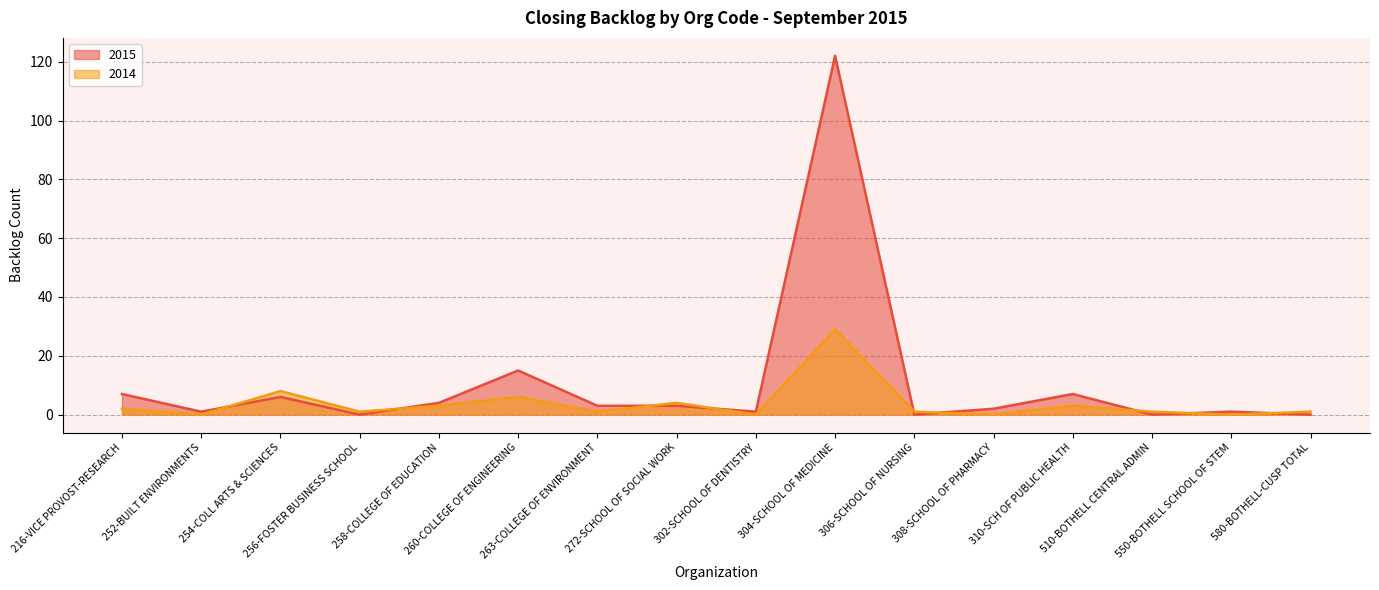

At which category is the sum across all series the highest?

304-SCHOOL OF MEDICINE